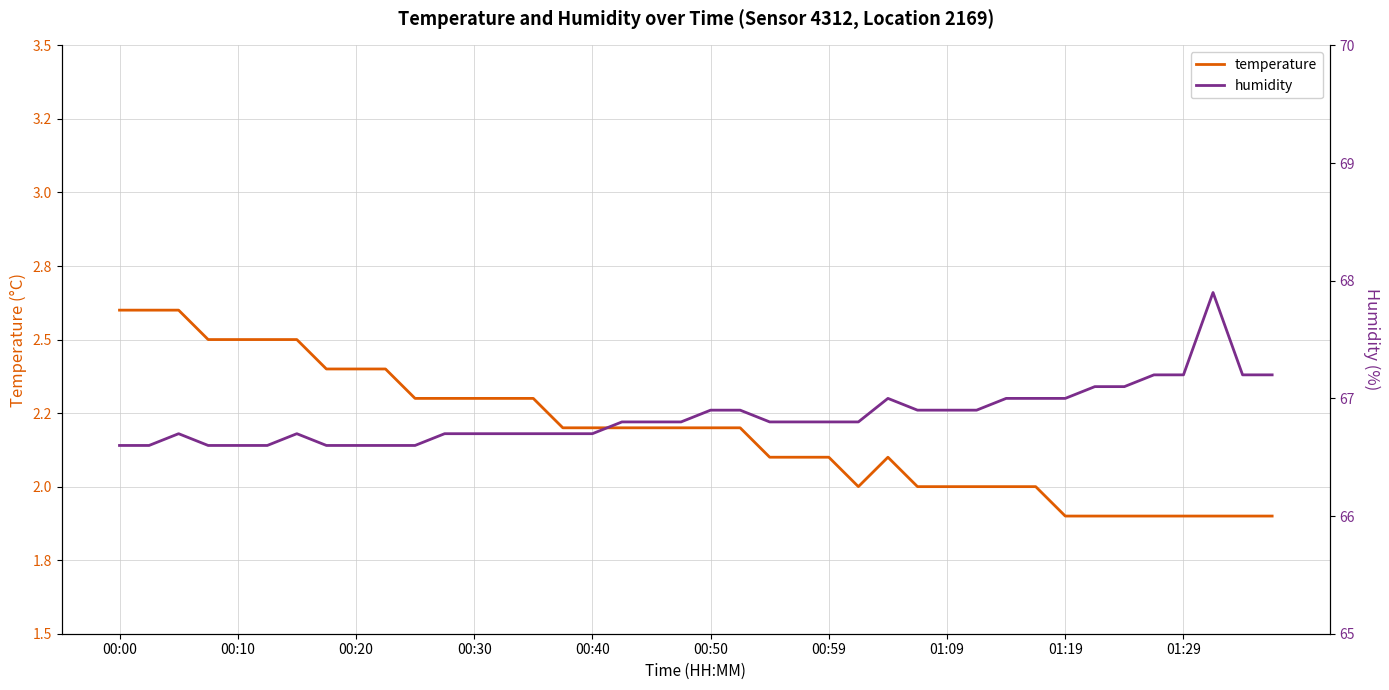

What are all the series names shown in the legend?

temperature, humidity